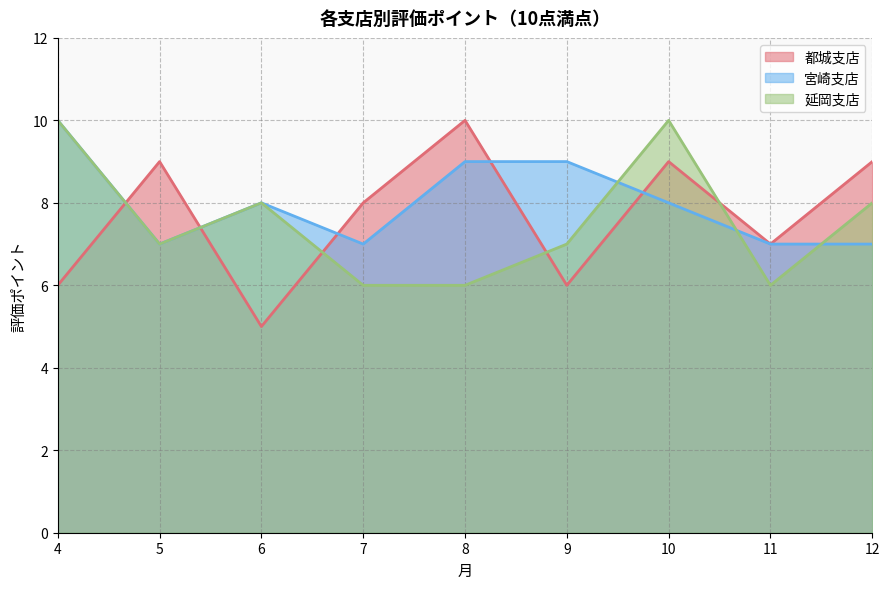

List the series in order of their peak value, highest first.

都城支店, 宮崎支店, 延岡支店